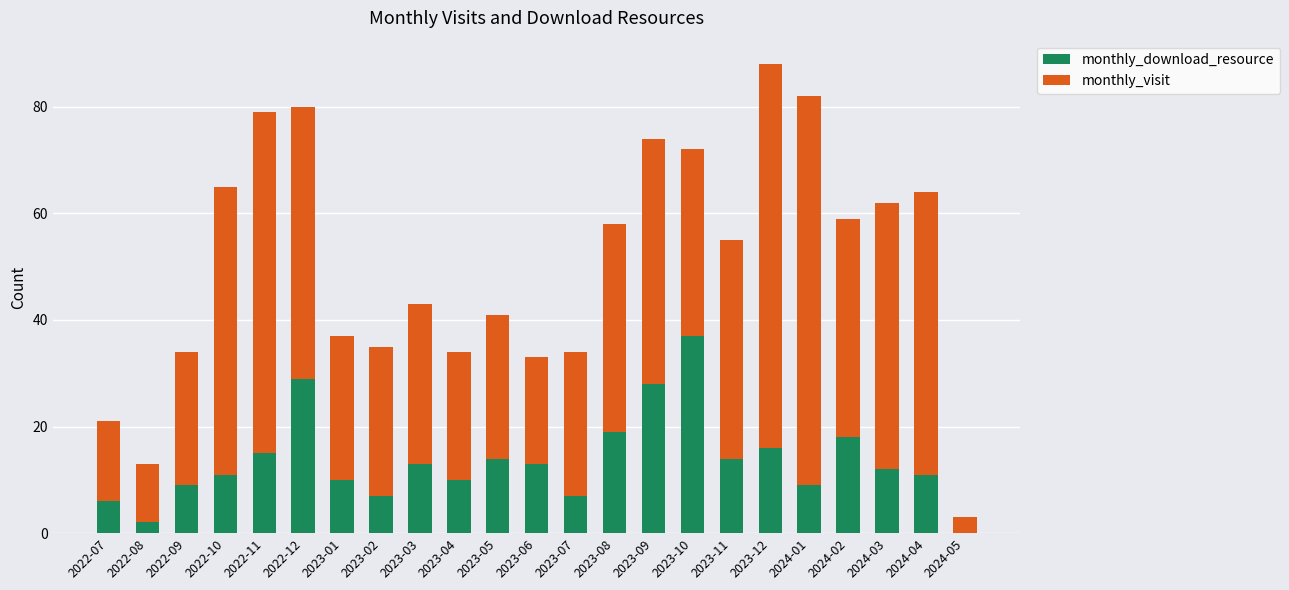

True or false: monthly_download_resource has a value of 6 at 2022-09.

False